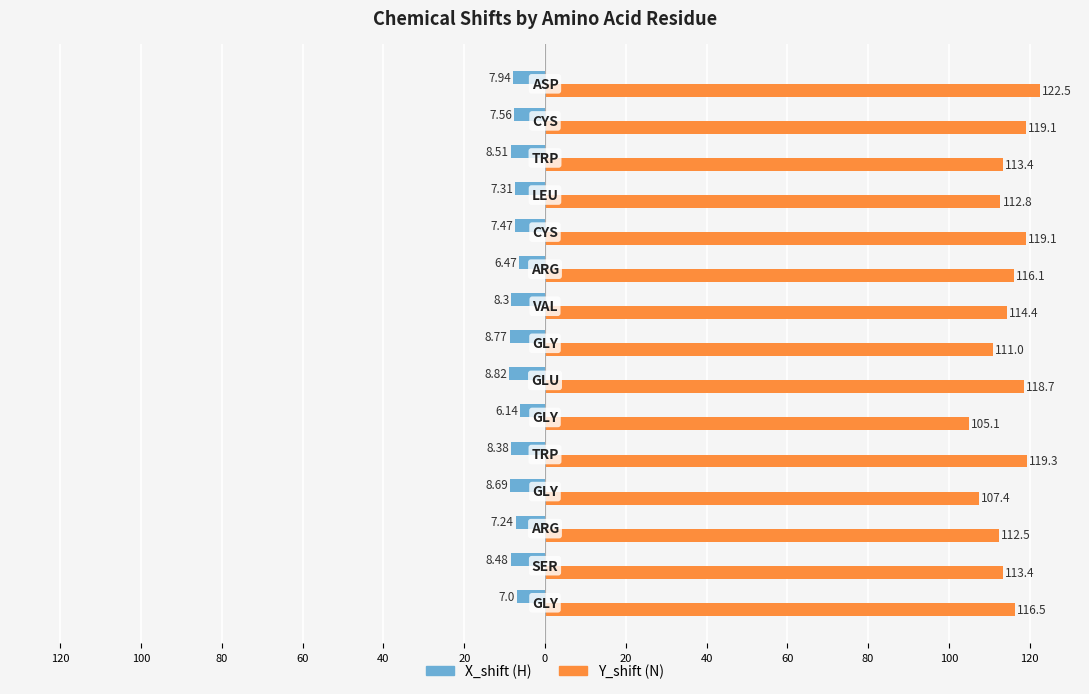

Reading left to right, what are all the values shown in this chart?

X_shift: -7.0	-8.5	-7.2	-8.7	-8.4	-6.1	-8.8	-8.8	-8.3	-6.5	-7.5	-7.3	-8.5	-7.6	-7.9
Y_shift: 116.5	113.4	112.5	107.4	119.3	105.1	118.7	111.0	114.4	116.1	119.1	112.8	113.4	119.1	122.5